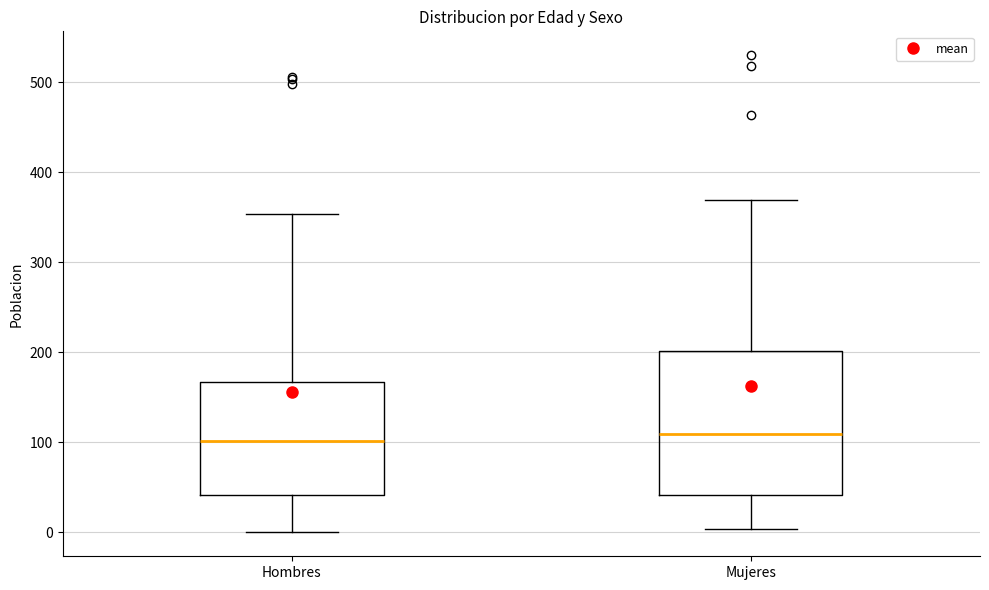

Comparing the boxes themselves (not the whiskers), which one is the tallest?

Mujeres